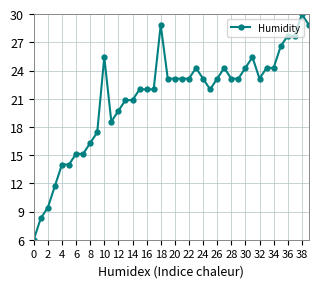

What is the value of the 5th point from the left?

14.0